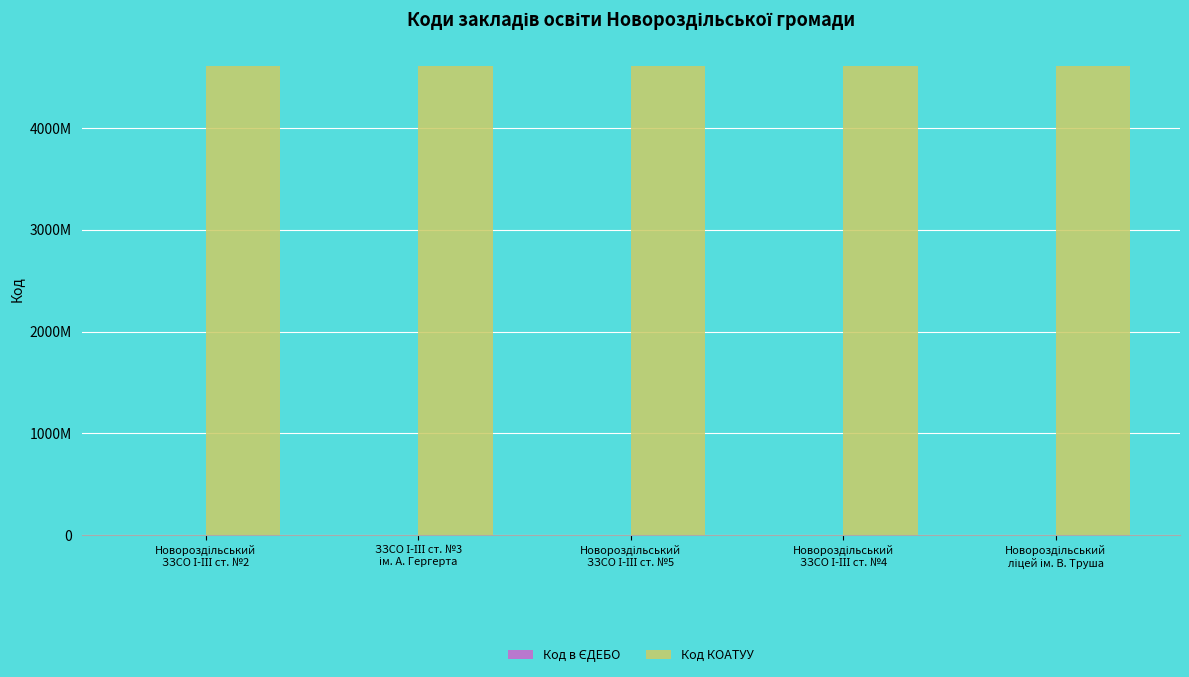

The value of Код в ЄДЕБО at Новороздільський
ЗЗСО І-ІІІ ст. №4 is 68970. True or false?

False